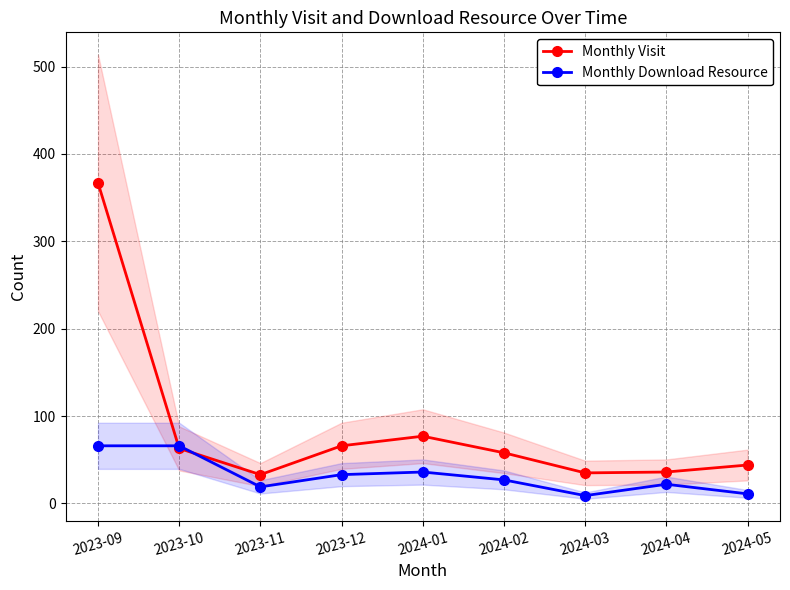

True or false: Monthly Visit has more than 2 interior local peaks.

False